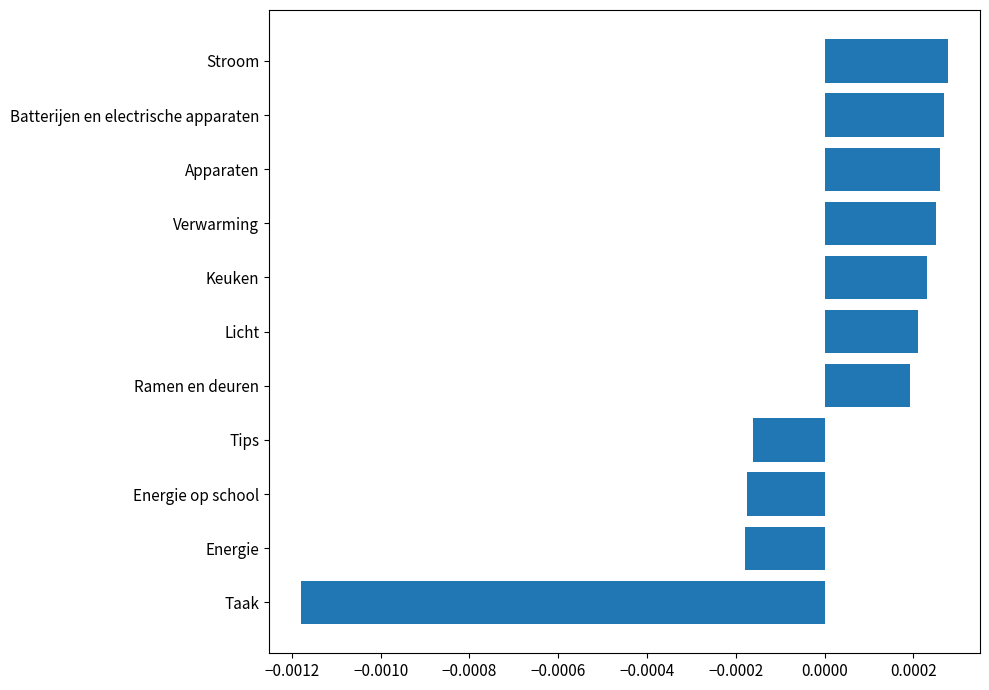

How many values are above zero?

7